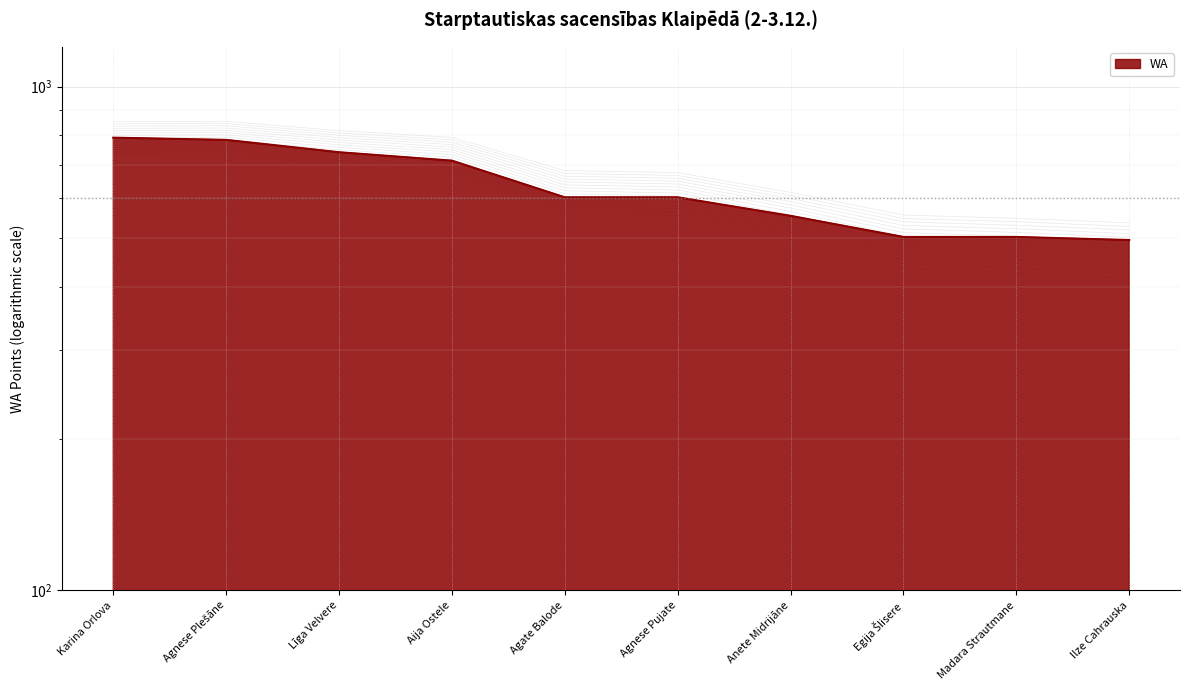

What is the difference between the maximum and minimum values?

296